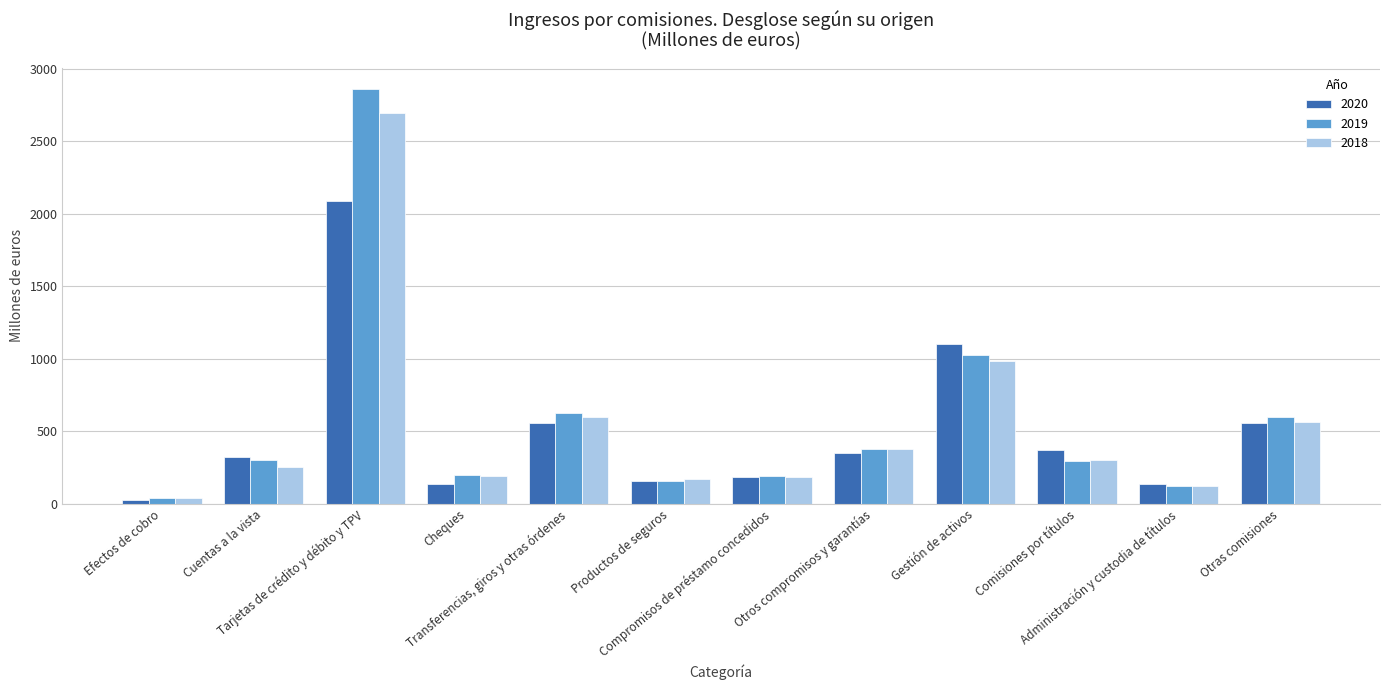

At which category does the chart reach its minimum across all series?

Efectos de cobro